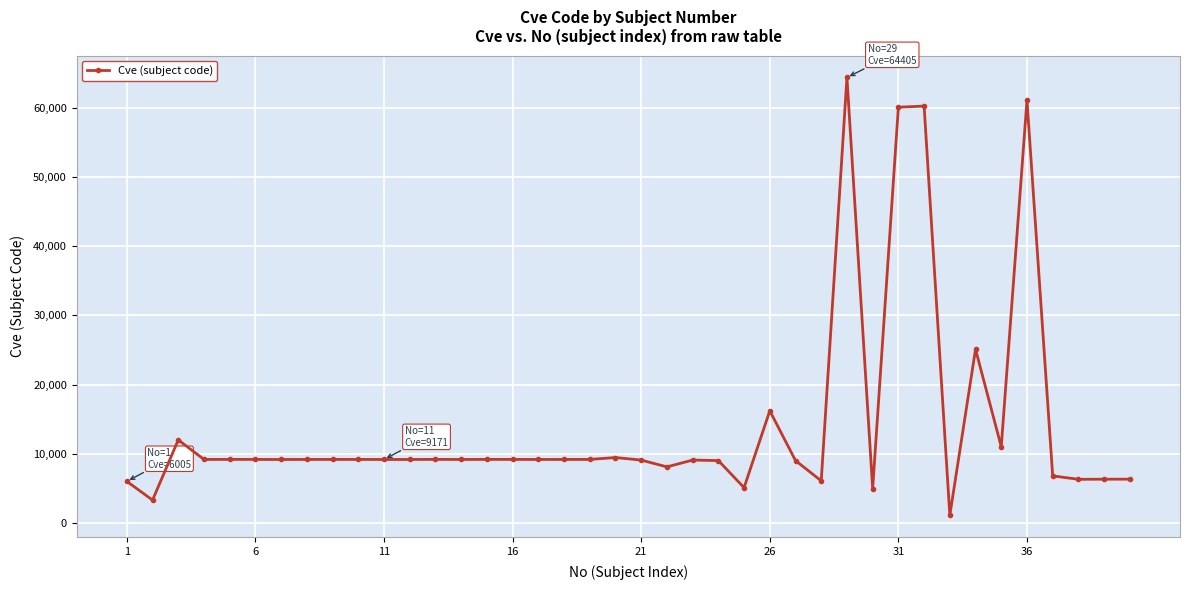

What is the maximum value shown in the chart?

64405